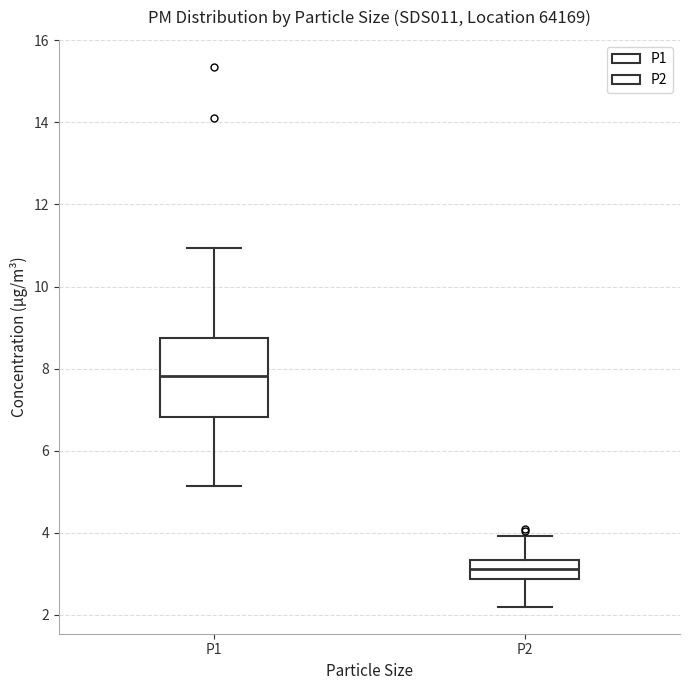

Reading left to right, read every box against the y-axis: the position of its median line, the range the box covers, and the ends of its whiskers. The values are not printed on the chart, so give them approximately, as read against the axis.

P1: median 7.8, box 6.8 to 8.8, whiskers 5.2 to 11.0
P2: median 3.2, box 2.8 to 3.4, whiskers 2.2 to 4.0